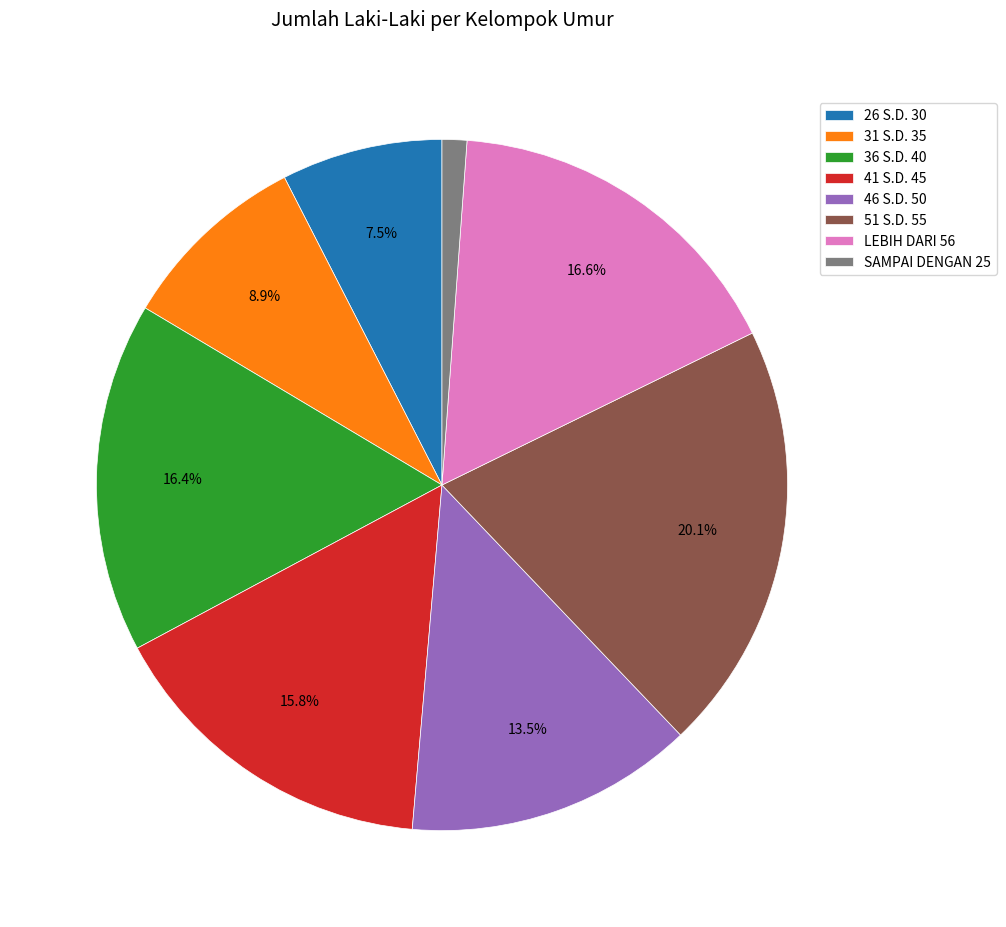

To the nearest percent, what portion does 51 S.D. 55 represent?

20%